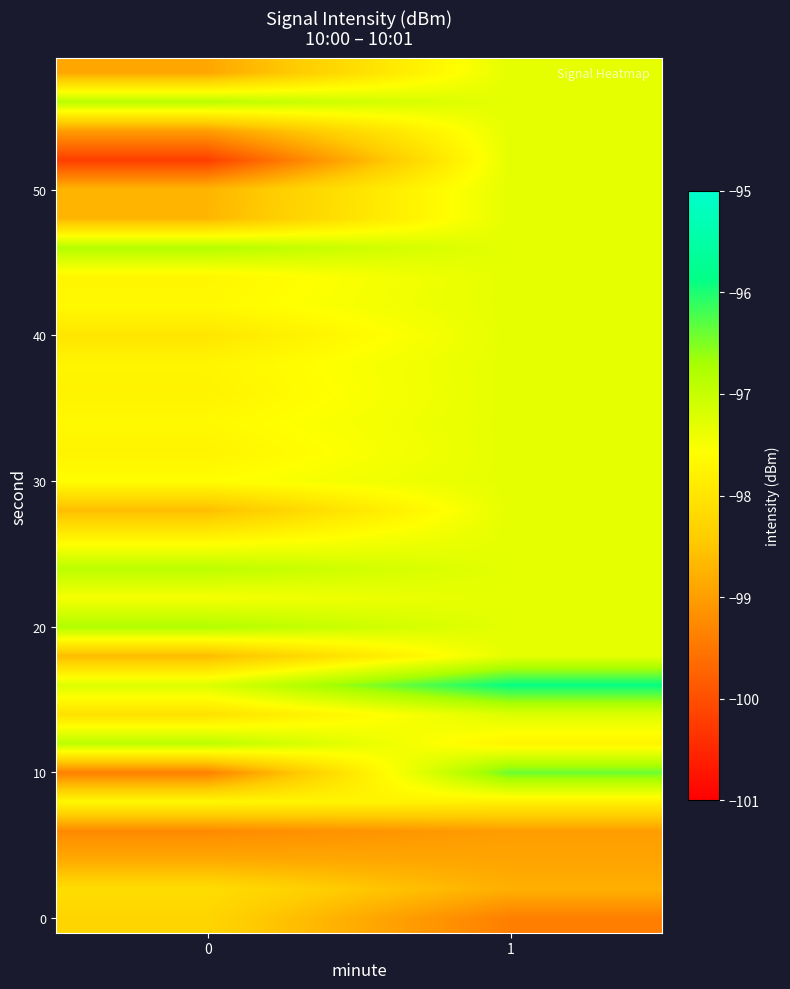

What is the spread (max minus min) of values at 1?

3.5